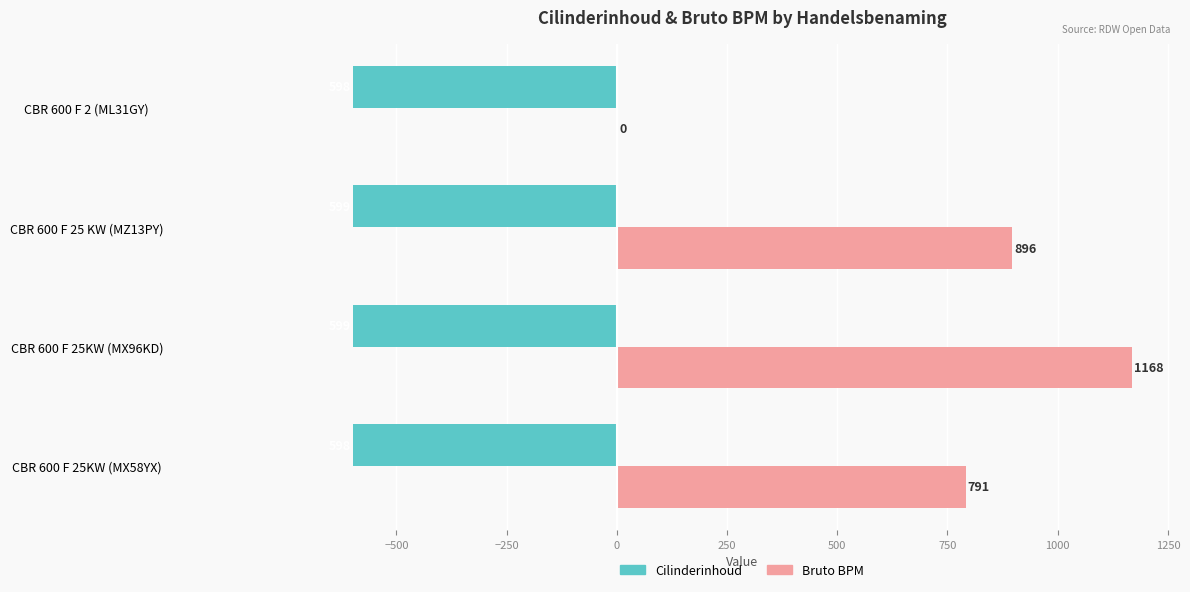

Which category has the highest value across all series?

CBR 600 F 25KW (MX96KD)